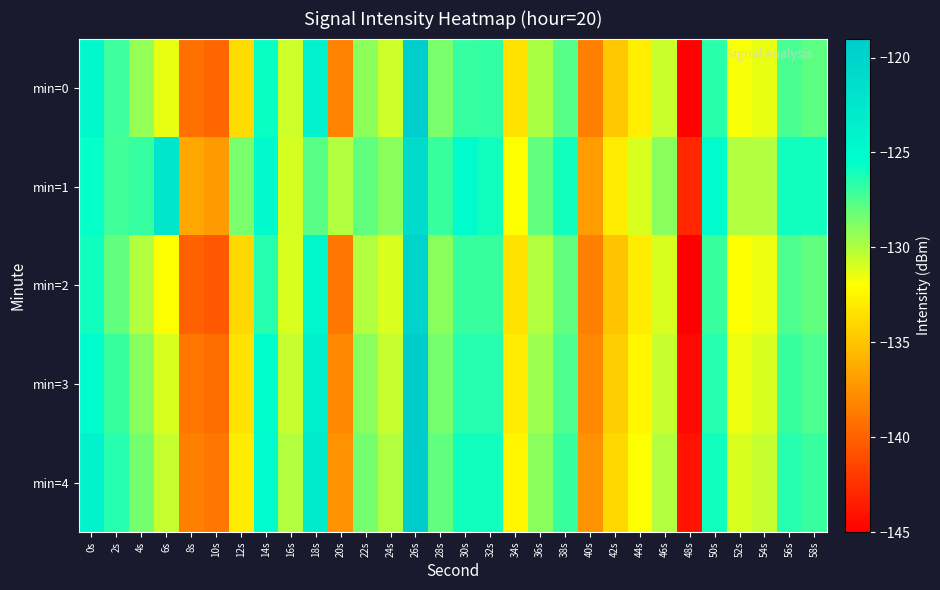

Reading left to right, transcribe all the data shown in this chart.

min=0: 0s=-124.8	2s=-127.1	4s=-129.3	6s=-131.4	8s=-139.3	10s=-139.8	12s=-133.8	14s=-125.8	16s=-130.8	18s=-123.9	20s=-138.2	22s=-129.1	24s=-130.7	26s=-119.3	28s=-128.6	30s=-126.9	32s=-126.8	34s=-133.4	36s=-129.8	38s=-127.7	40s=-138.4	42s=-134.8	44s=-132.8	46s=-130.6	48s=-144.9	50s=-126.6	52s=-131.9	54s=-131.4	56s=-127.4	58s=-127.9
min=1: 0s=-125.7	2s=-127.2	4s=-126.9	6s=-122.4	8s=-136.5	10s=-137.1	12s=-128.6	14s=-125.0	16s=-131.0	18s=-127.8	20s=-130.0	22s=-128.0	24s=-129.0	26s=-121.0	28s=-127.0	30s=-125.0	32s=-126.0	34s=-132.0	36s=-128.0	38s=-126.0	40s=-137.0	42s=-133.0	44s=-131.0	46s=-129.0	48s=-143.0	50s=-125.0	52s=-130.0	54s=-130.0	56s=-126.0	58s=-126.0
min=2: 0s=-126.0	2s=-128.0	4s=-130.0	6s=-132.0	8s=-140.0	10s=-140.5	12s=-134.0	14s=-126.5	16s=-131.0	18s=-124.5	20s=-139.0	22s=-130.0	24s=-131.0	26s=-120.0	28s=-129.0	30s=-127.0	32s=-127.0	34s=-133.5	36s=-130.0	38s=-128.0	40s=-138.5	42s=-135.0	44s=-133.0	46s=-131.0	48s=-145.0	50s=-127.0	52s=-132.0	54s=-131.5	56s=-127.5	58s=-128.0
min=3: 0s=-125.0	2s=-127.0	4s=-129.0	6s=-131.0	8s=-139.0	10s=-139.5	12s=-133.5	14s=-125.5	16s=-130.5	18s=-123.5	20s=-138.0	22s=-129.0	24s=-130.5	26s=-119.0	28s=-128.5	30s=-126.5	32s=-126.5	34s=-133.0	36s=-129.5	38s=-127.5	40s=-138.0	42s=-134.5	44s=-132.5	46s=-130.5	48s=-144.5	50s=-126.5	52s=-131.5	54s=-131.0	56s=-127.0	58s=-127.5
min=4: 0s=-124.0	2s=-126.5	4s=-128.5	6s=-130.5	8s=-138.5	10s=-139.0	12s=-133.0	14s=-125.0	16s=-130.0	18s=-123.0	20s=-137.5	22s=-128.5	24s=-130.0	26s=-118.5	28s=-128.0	30s=-126.0	32s=-126.0	34s=-132.5	36s=-129.0	38s=-127.0	40s=-137.5	42s=-134.0	44s=-132.0	46s=-130.0	48s=-144.0	50s=-126.0	52s=-131.0	54s=-130.5	56s=-126.5	58s=-127.0